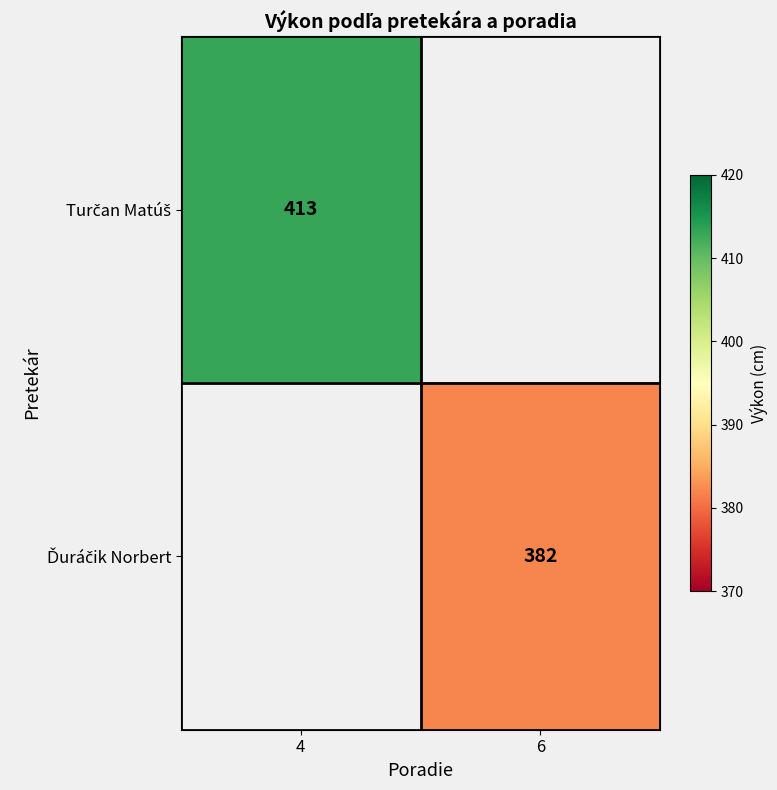

List the labels in order of Turčan Matúš value, largest first.

4, 6